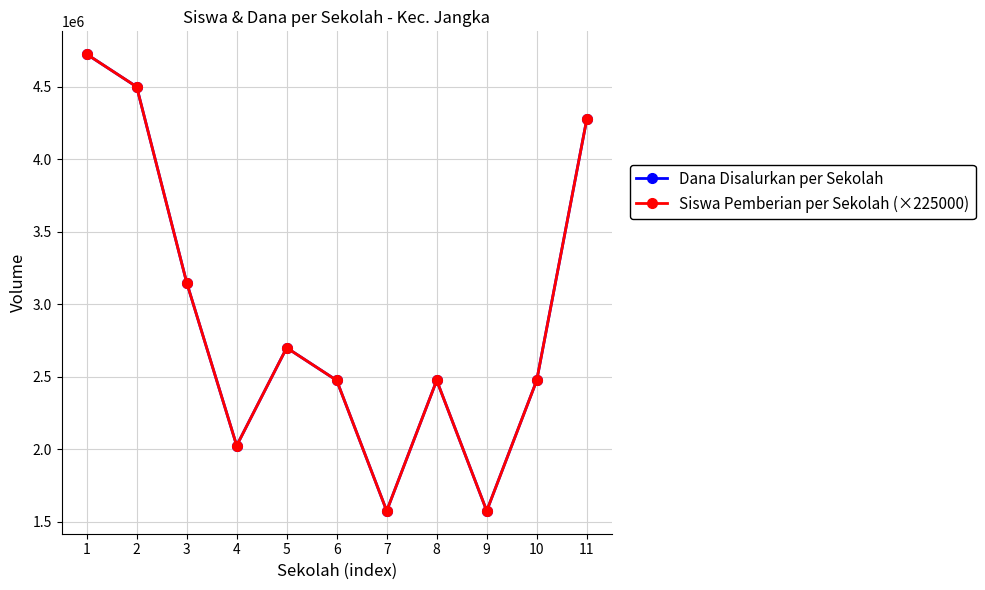

True or false: Dana Disalurkan per Sekolah and Siswa Pemberian per Sekolah (×225000) cross at least once.

False